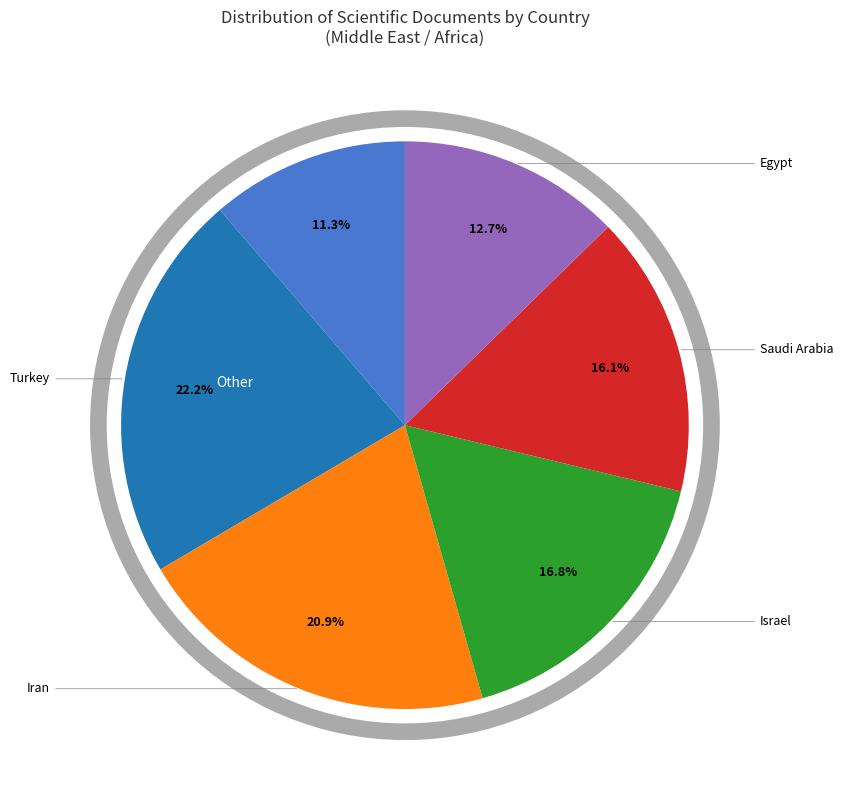

Is there a majority slice in this chart?

No